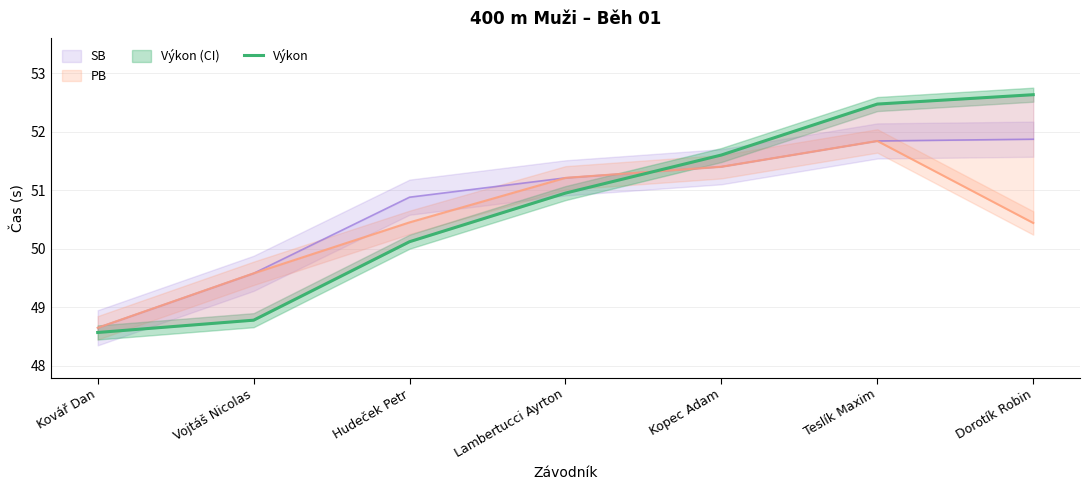

What is the difference between the maximum and second lowest values?

3.9